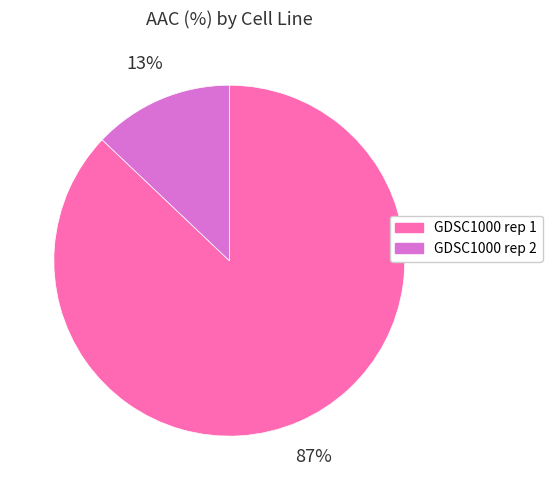

Is GDSC1000 rep 2 the majority of the pie?

No